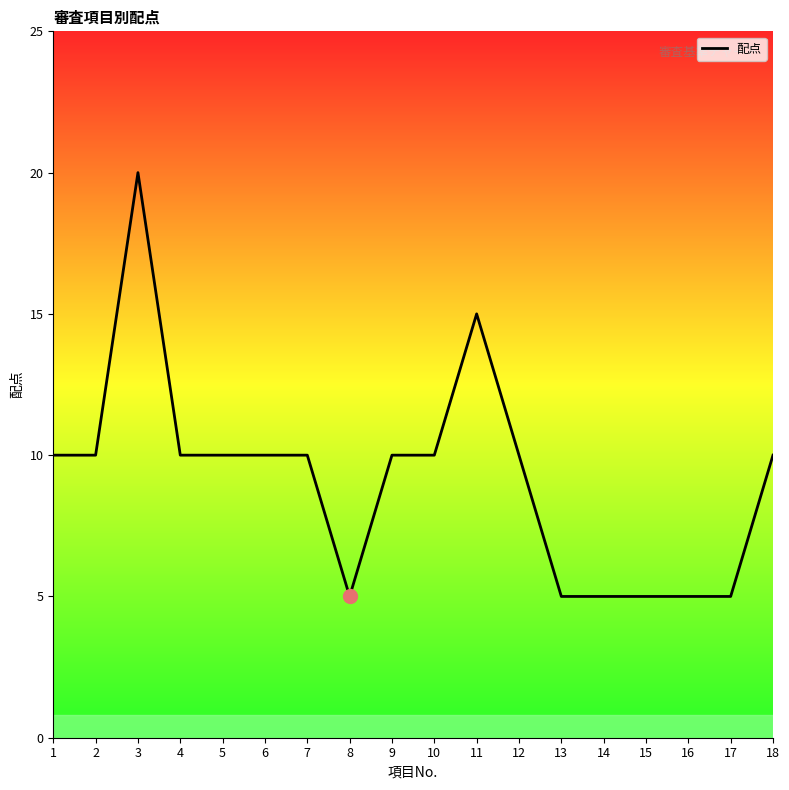

What is the average value?

9